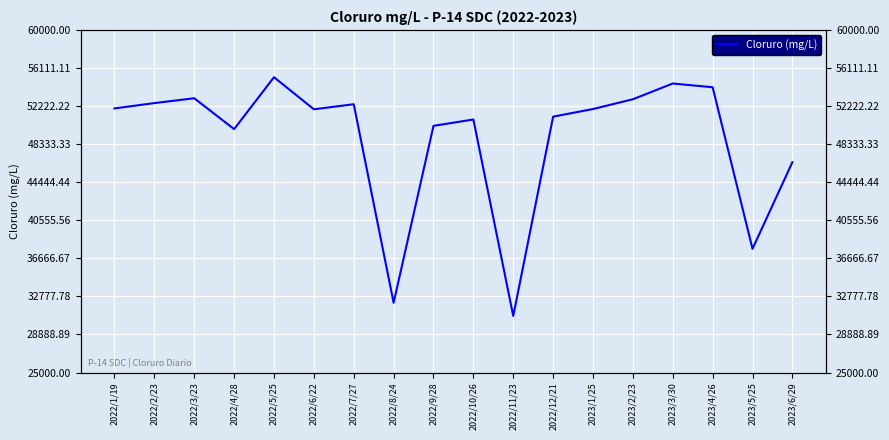

How many points are lower than both their immediate neighbors (excluding endpoints)?

5